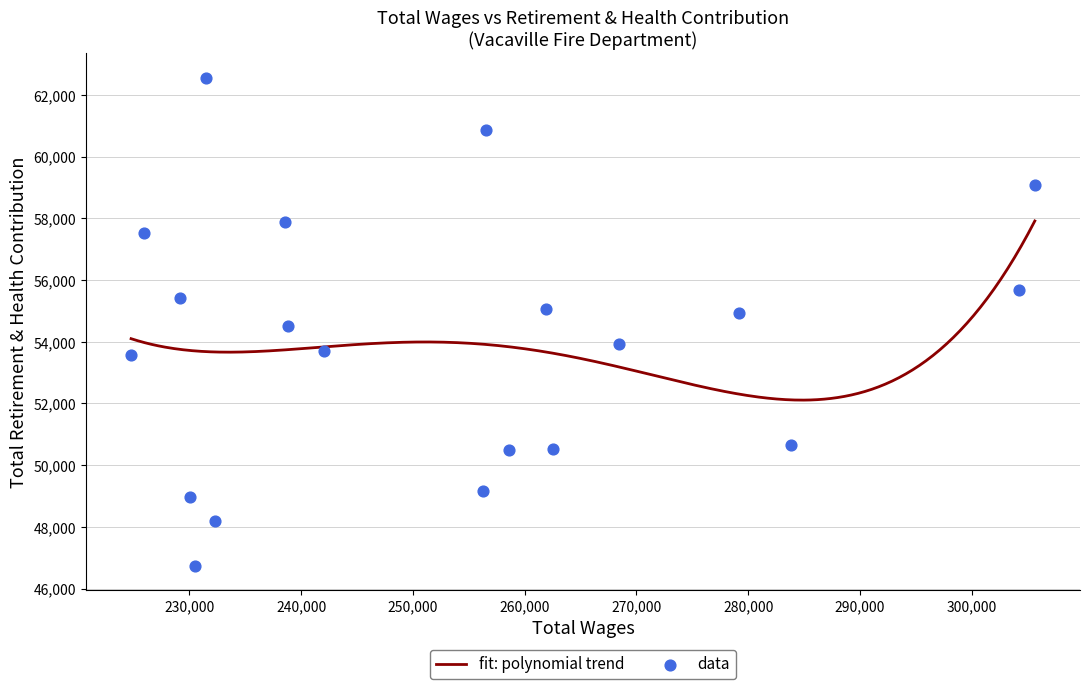

What is the change in value from 261905.0 to 238529.0?

+2814